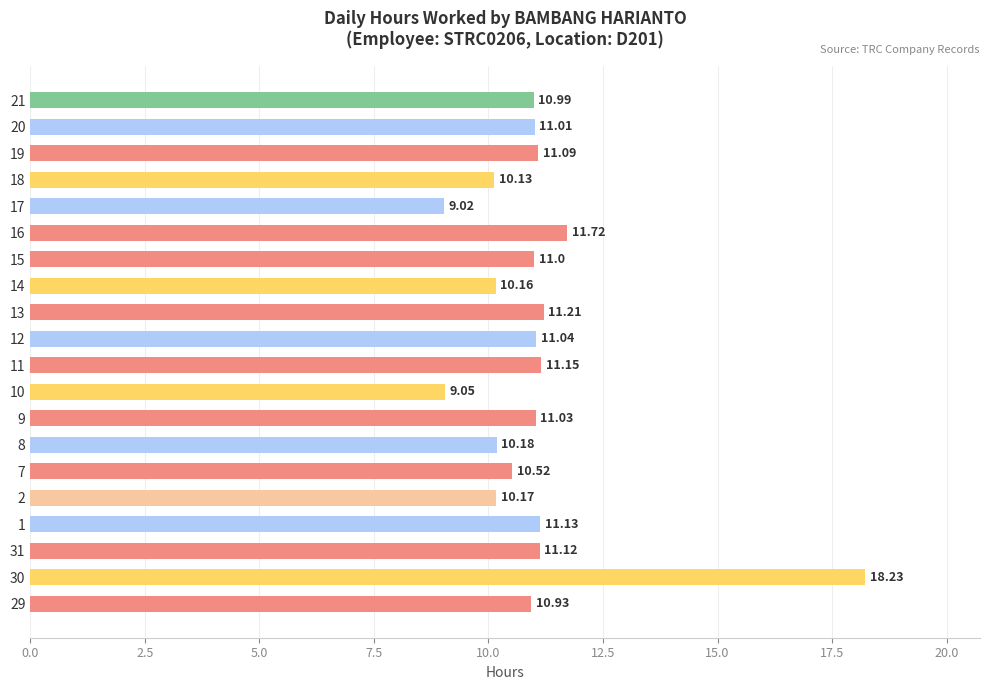

How many bars are there in total?

20